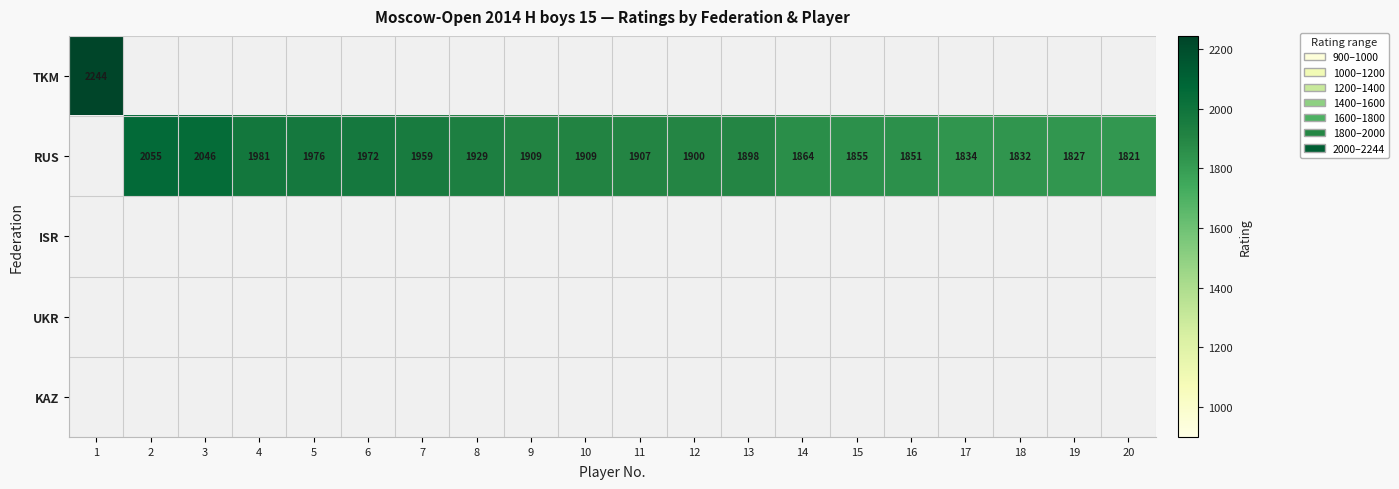

What is the sum of the RUS values at 18 and 6?

3804